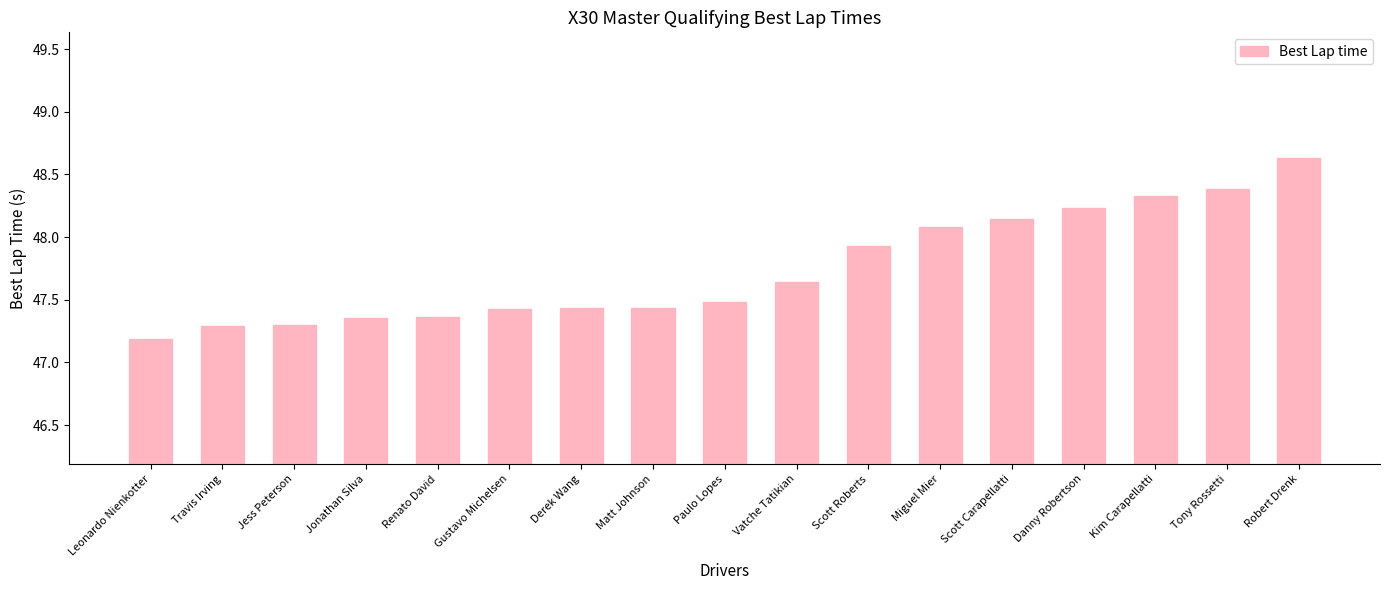

Between Robert Drenk and Leonardo Nienkotter, which is larger?

Robert Drenk